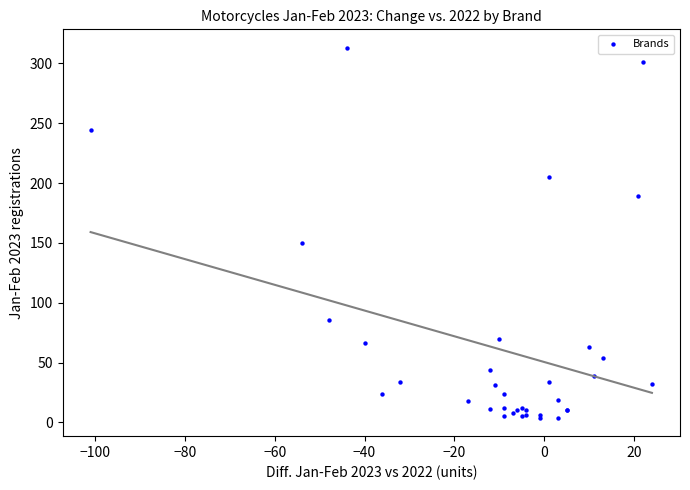

What Y value in the scatter plot is closest to 158?

150